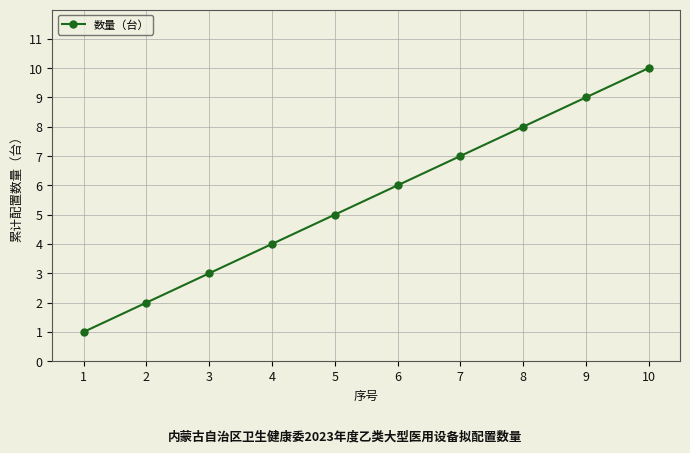

Reading right to left, transcribe all the data shown in this chart.

10	9	8	7	6	5	4	3	2	1